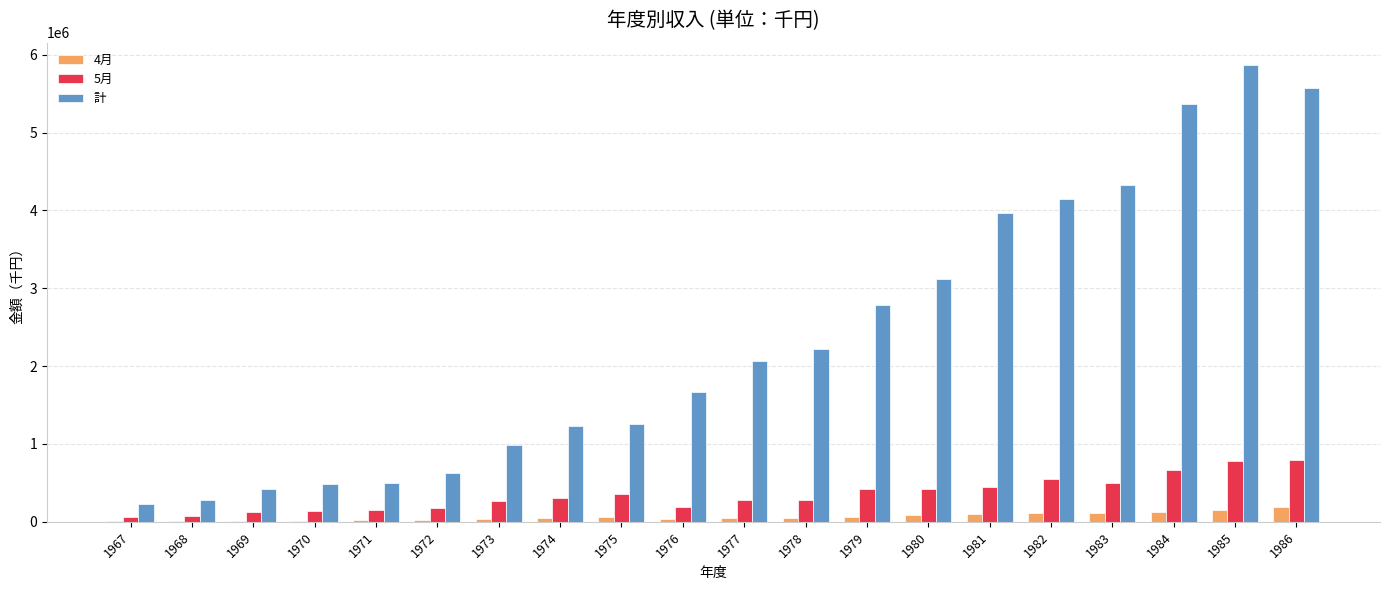

What is the total value across all series at 1977?

2392739